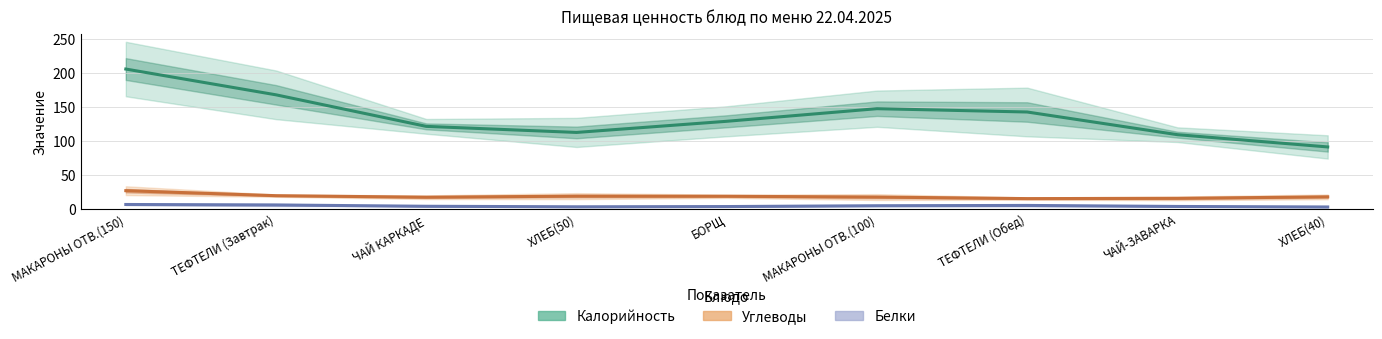

What is the maximum value for Калорийность?

206.0